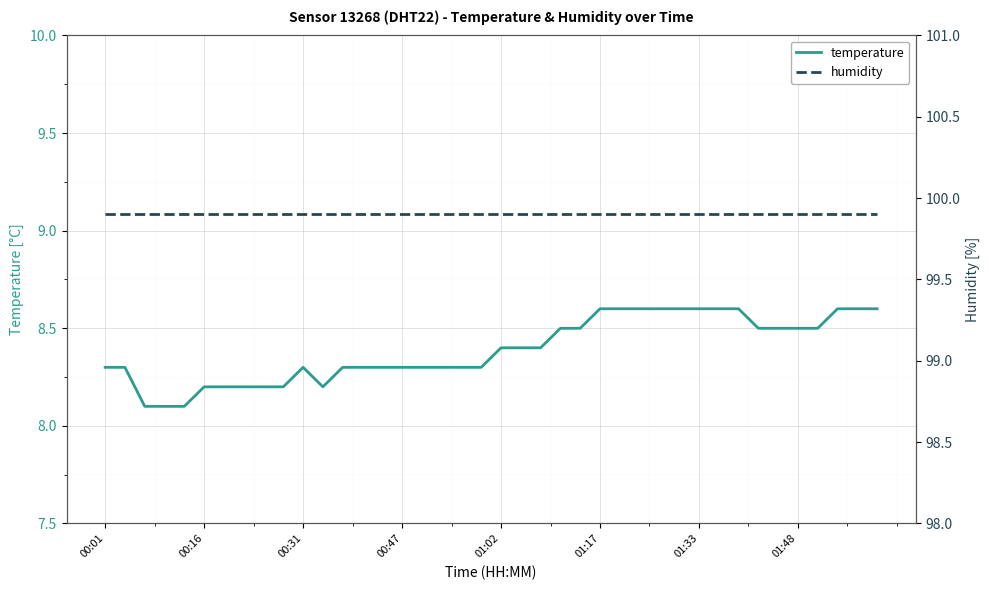

Between 12 and 13, which series saw the biggest shift?

temperature